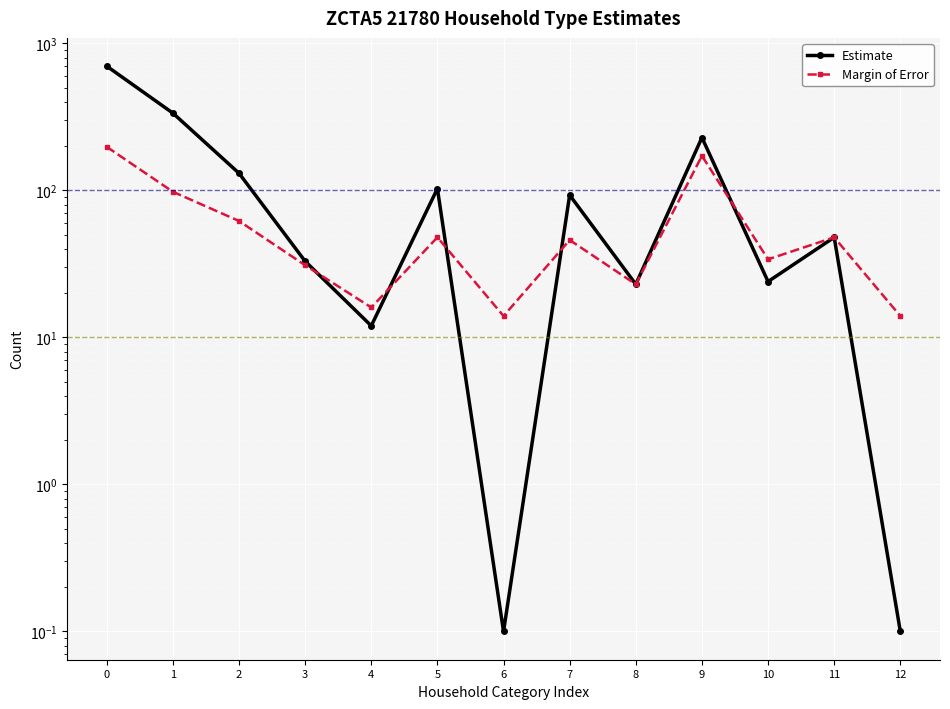

What is the difference between the maximum and minimum values in the Margin of Error series?

184.0